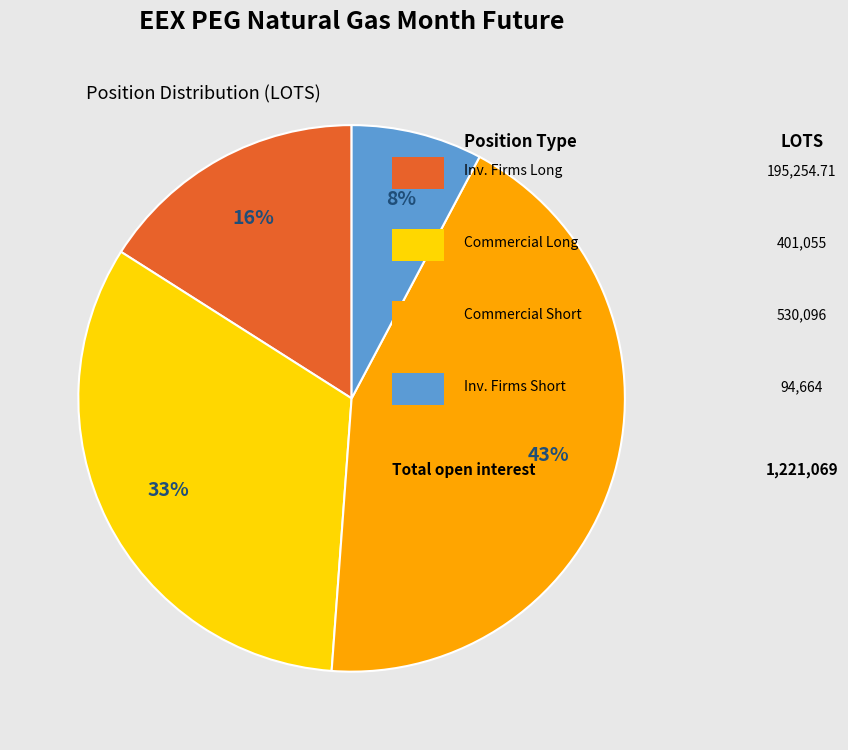

To the nearest percent, what is the average slice percentage?

25%